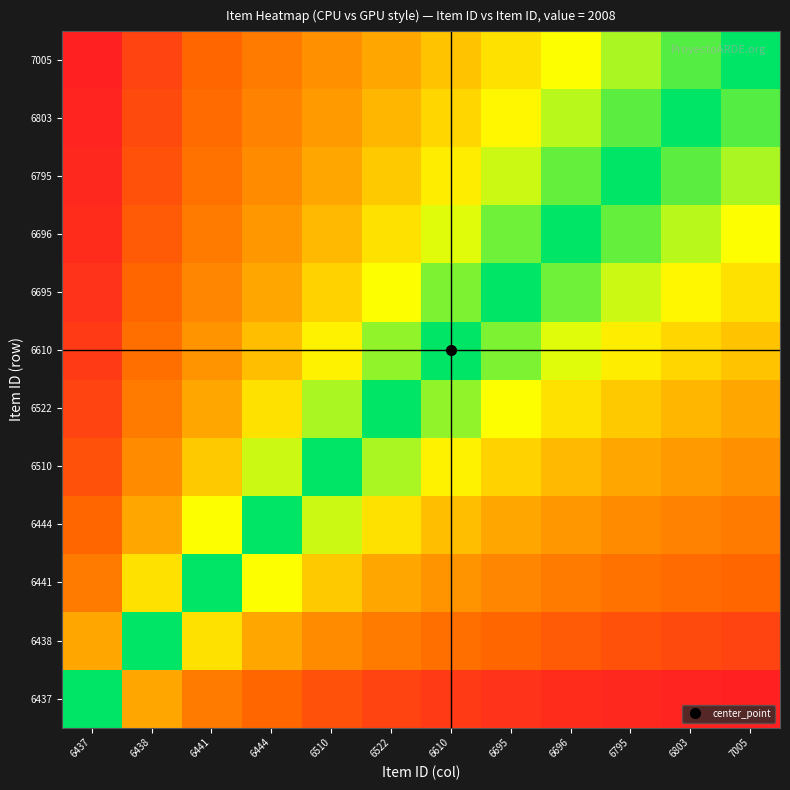

Count the number of data series in this chart.

12